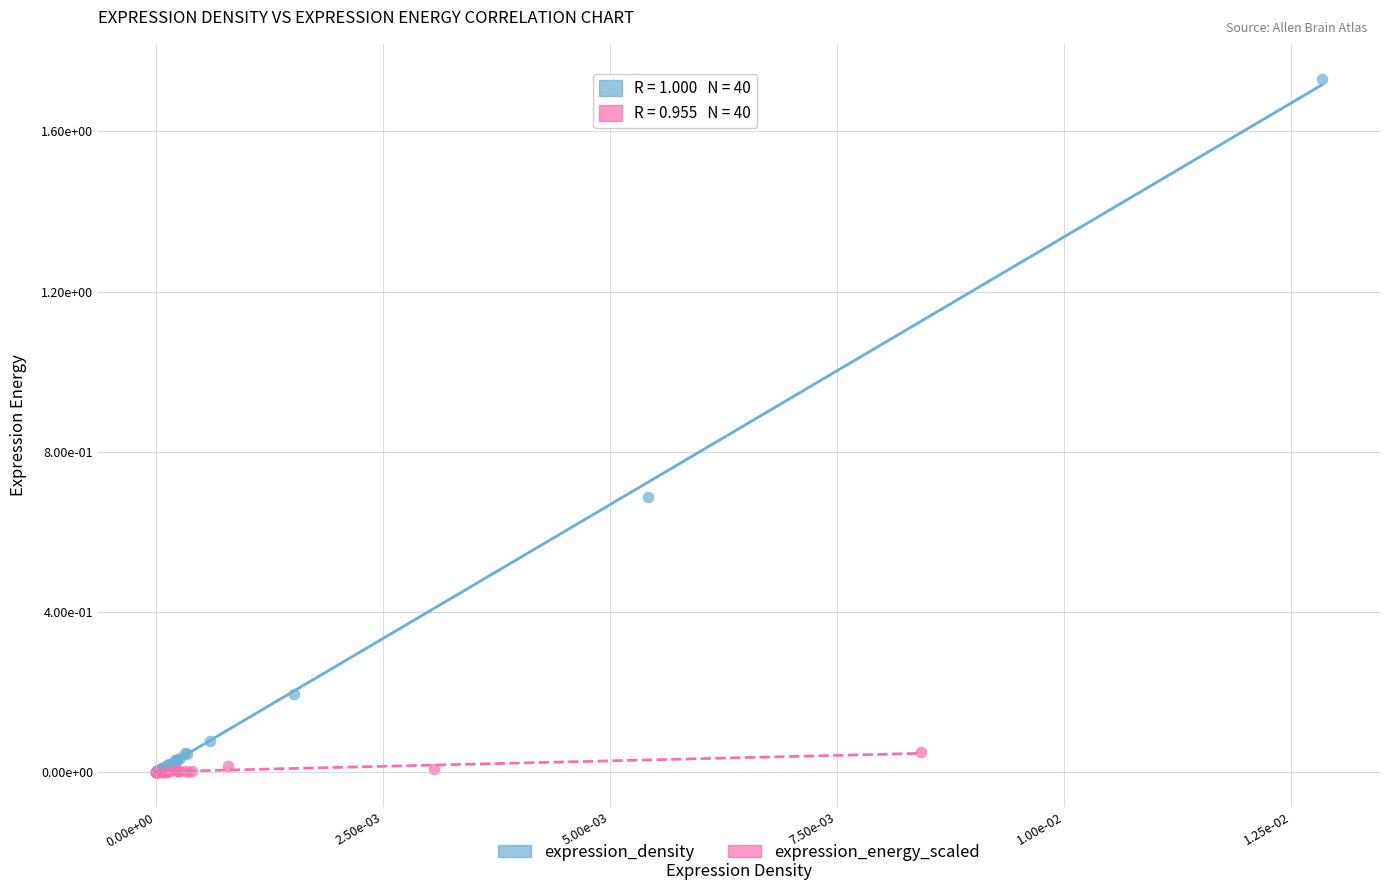

Which series has the widest spread of Y values?

expression_density